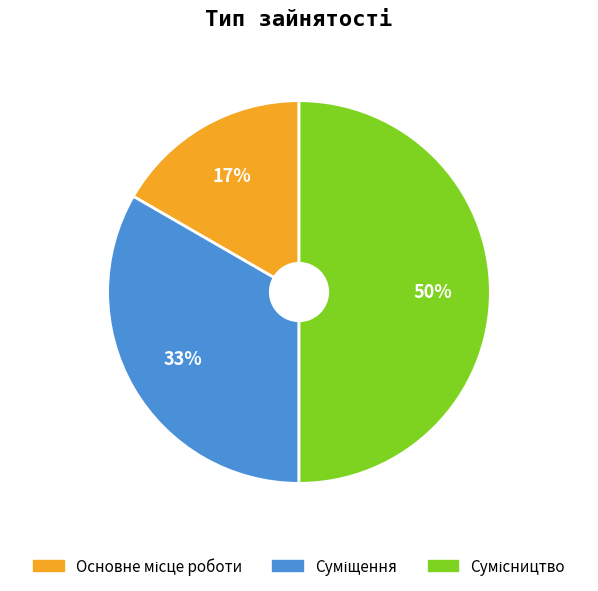

To the nearest percent, what is the average slice percentage?

33%